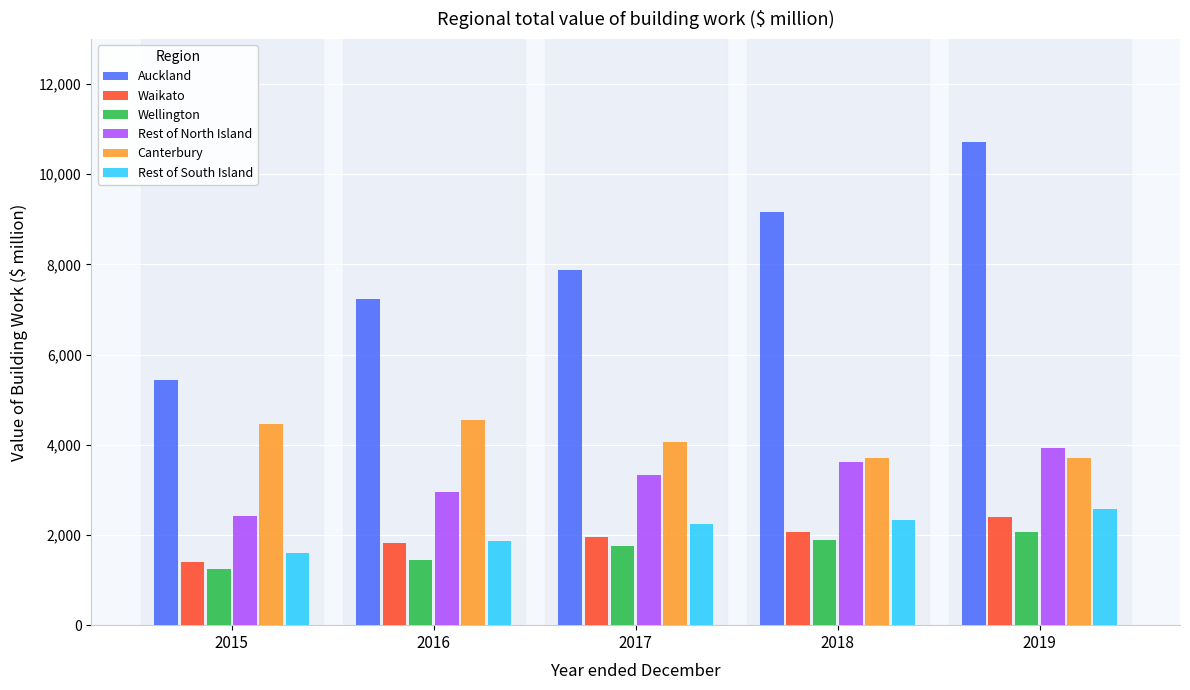

What is the difference between the Auckland values at 2019 and 2018?

1570